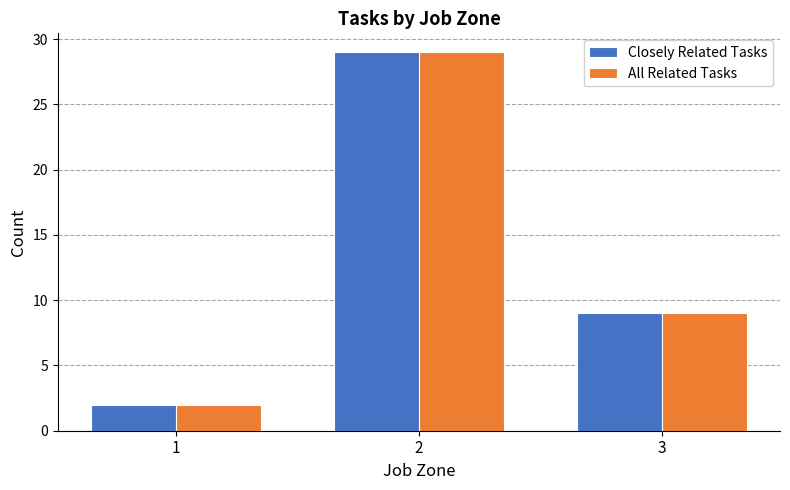

Which category has the highest value in the Closely Related Tasks series?

2